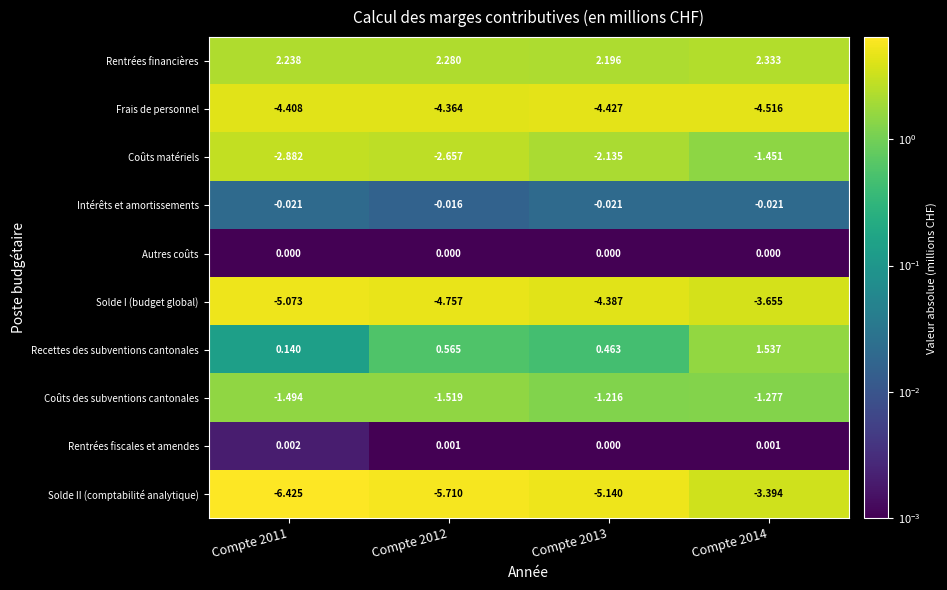

Which series changed the most between Compte 2012 and Compte 2014?

Solde II (comptabilité analytique)